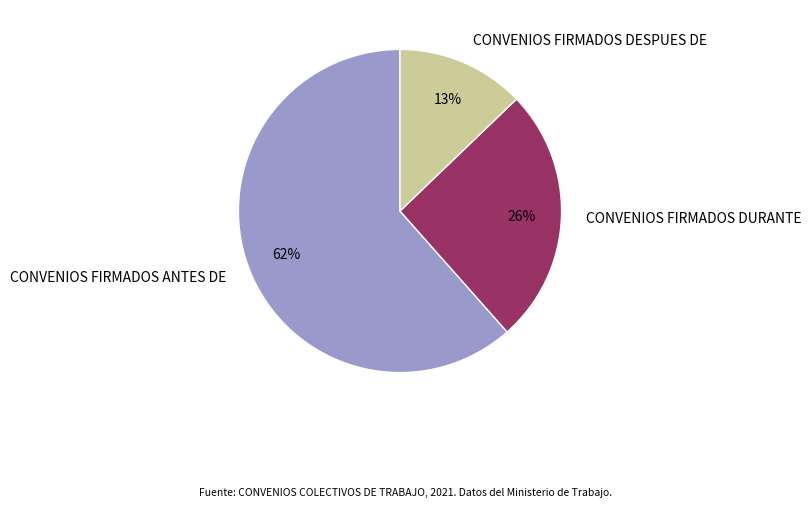

Combined, do CONVENIOS FIRMADOS DURANTE and CONVENIOS FIRMADOS ANTES DE account for over 50%?

Yes